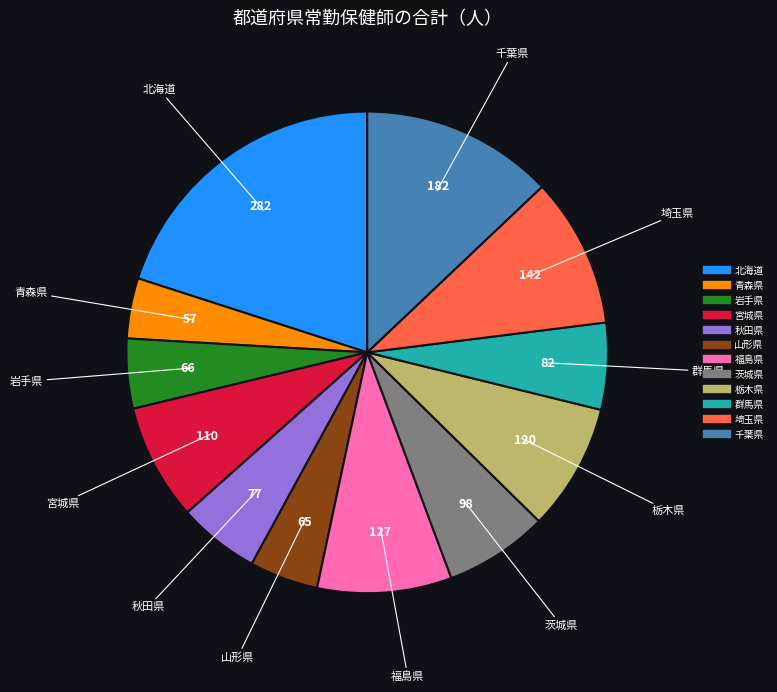

Approximately how many times larger is the value at 秋田県 compared to 北海道?

0.3